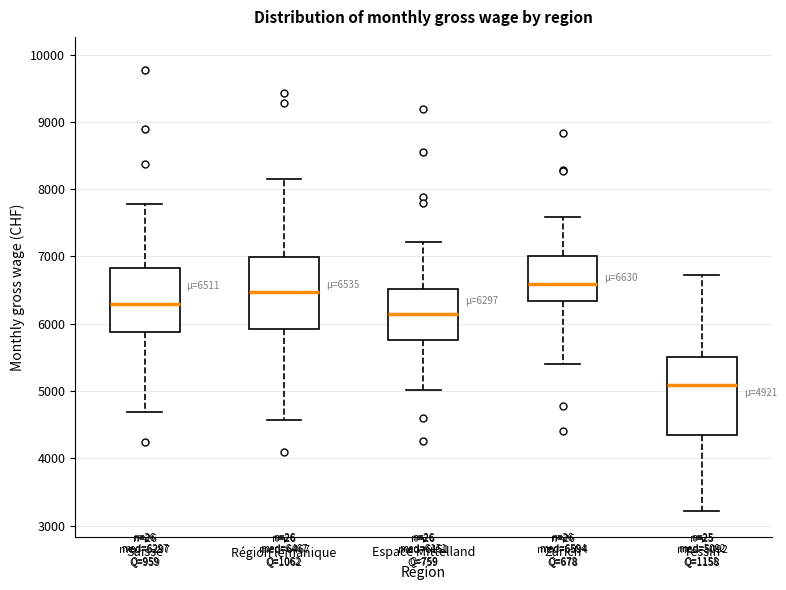

Which box has the lowest median line?

Tessin